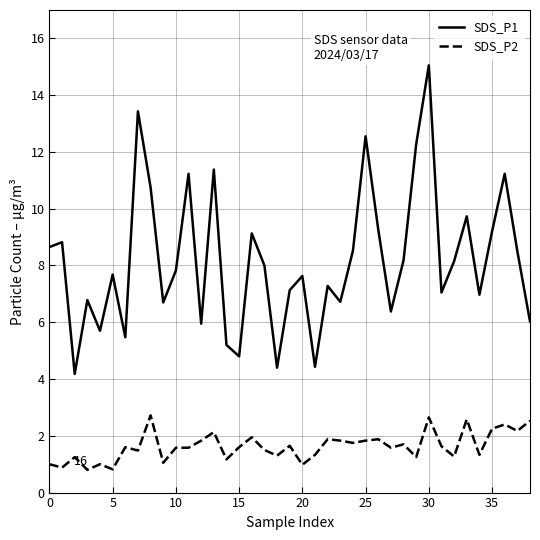

What is the average value of the SDS_P2 series?

1.6